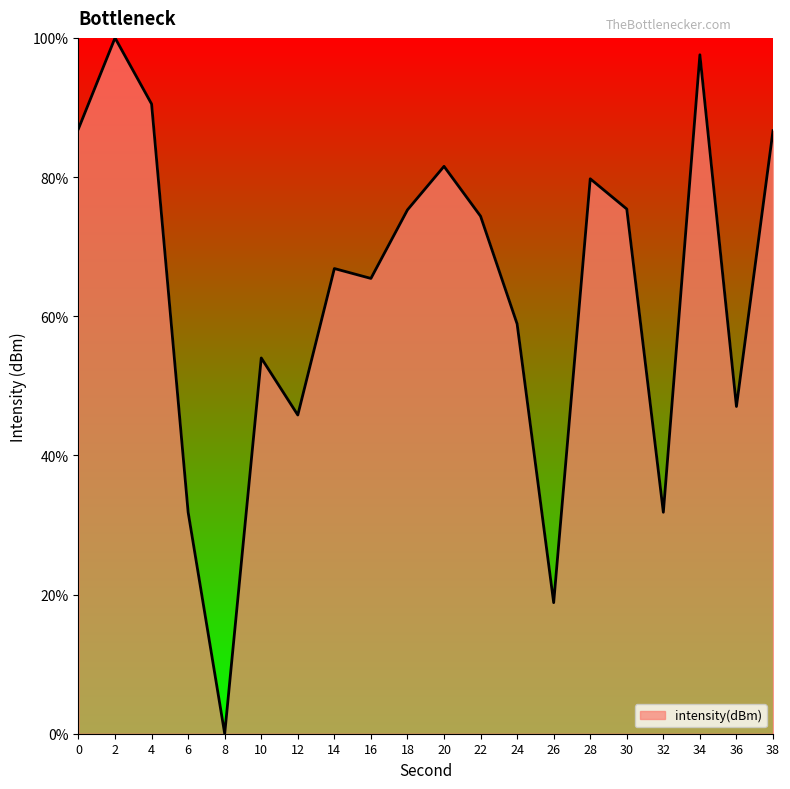

True or false: there are more than 0 points higher than both neighbors.

True